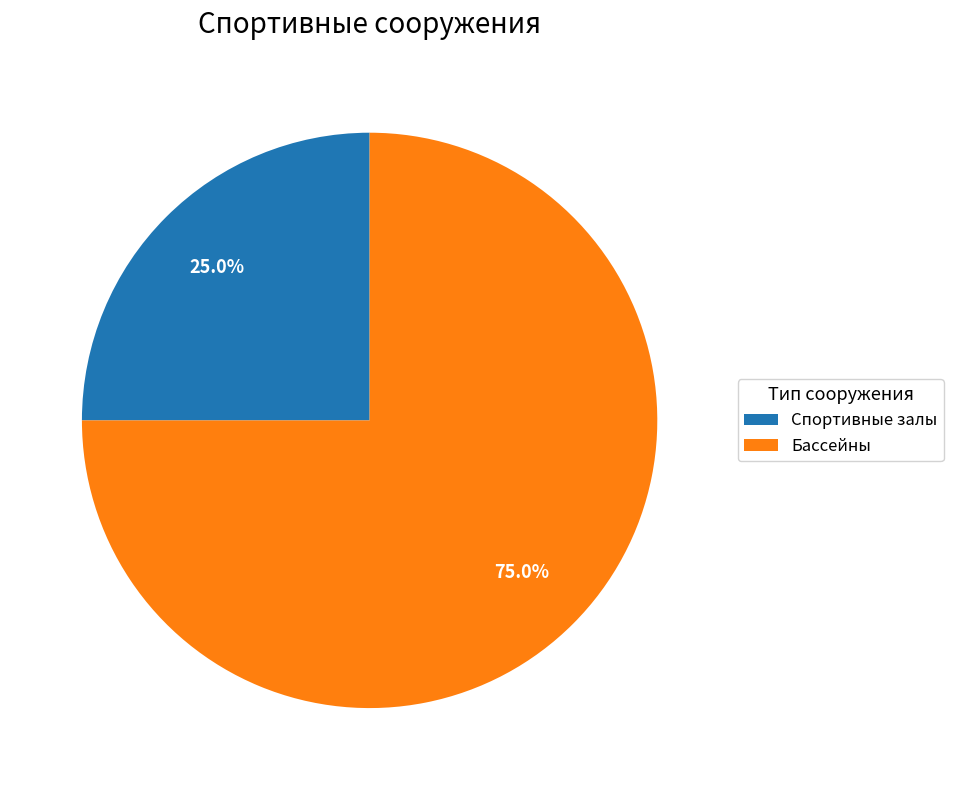

To the nearest percent, what portion does Спортивные залы represent?

25%